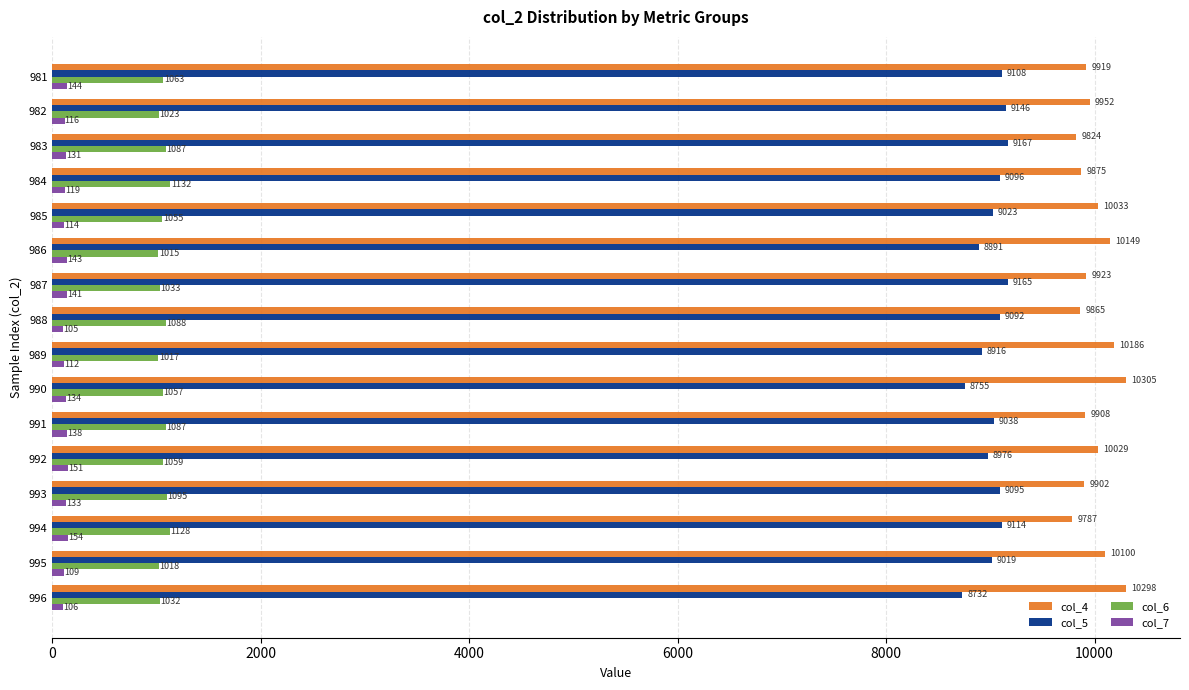

At 995, list the series in order from largest to smallest.

col_4, col_5, col_6, col_7